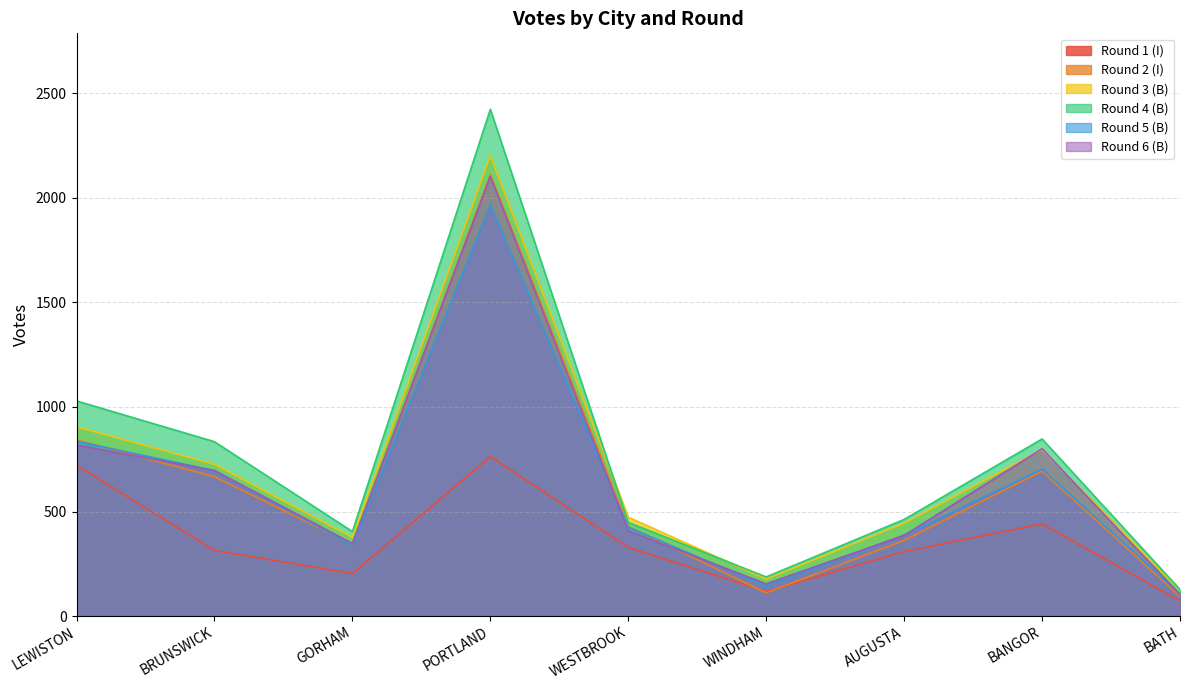

Reading left to right, transcribe all the data shown in this chart.

Round 1 (I): 721	314	203	763	328	118	308	441	72
Round 2 (I): 843	666	344	2112	428	111	362	693	94
Round 3 (B): 905	726	376	2203	473	177	444	796	123
Round 4 (B): 1029	834	404	2424	448	187	462	847	127
Round 5 (B): 836	696	339	1968	425	143	387	703	106
Round 6 (B): 818	696	347	2103	407	154	386	800	102